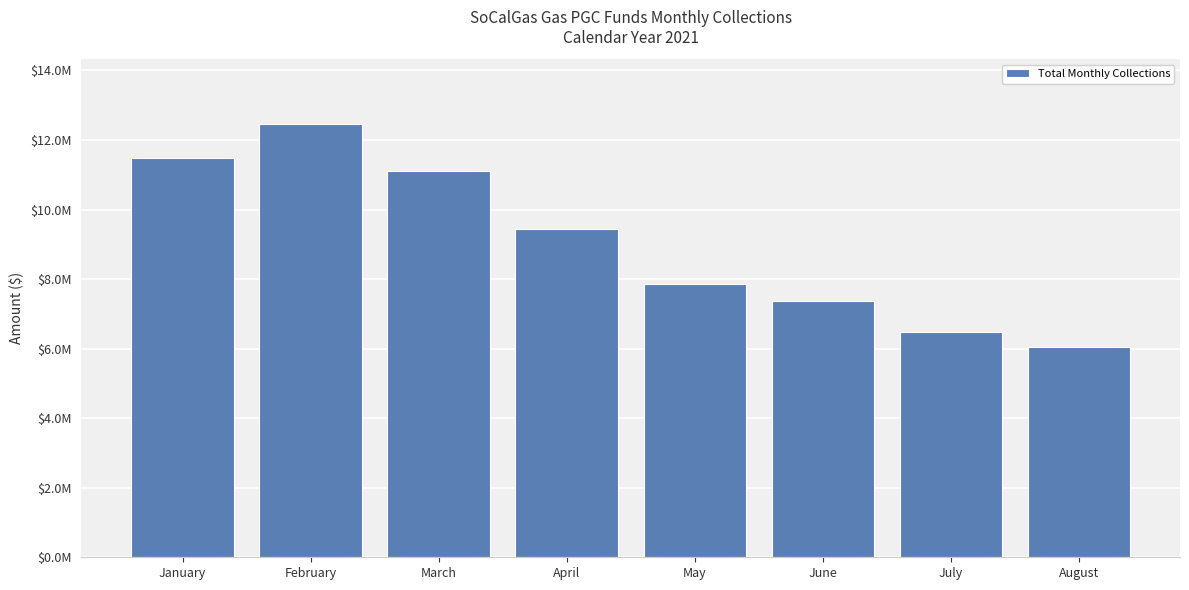

What is the difference between the maximum and second lowest values?

5988739.6